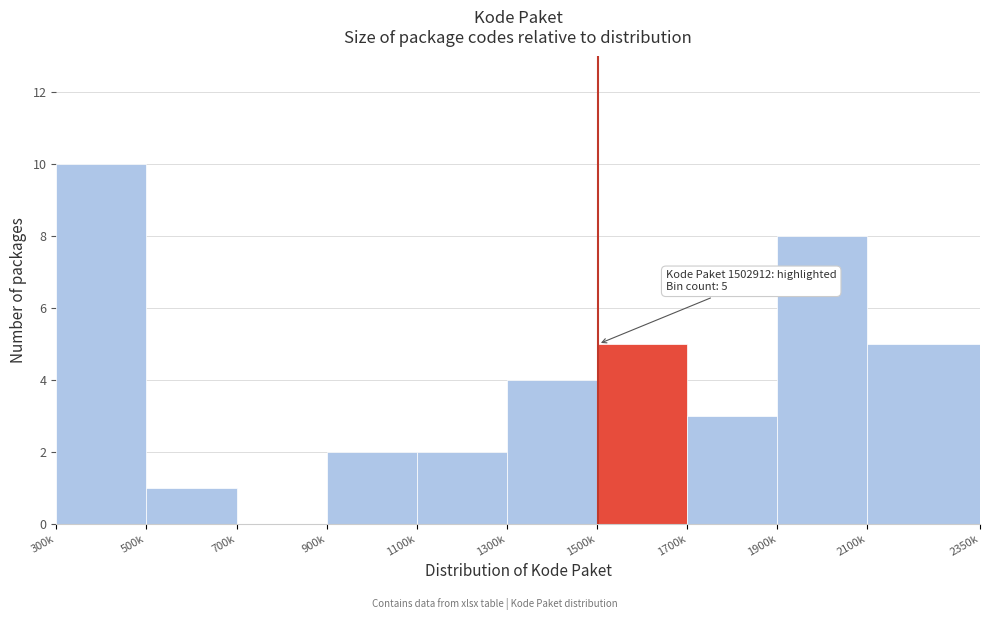

Reading left to right, what are all the values shown in this chart?

300k=10	500k=1	700k=0	900k=2	1100k=2	1300k=4	1500k=5	1700k=3	1900k=8	2100k=5